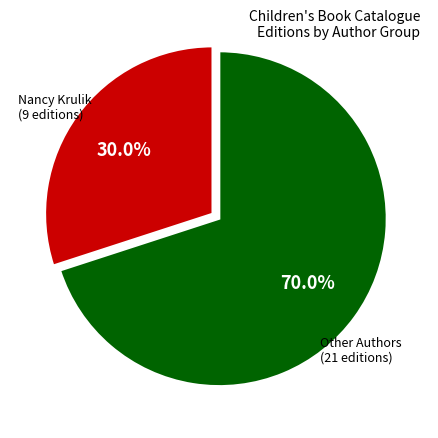

To the nearest percent, what is the difference between the largest and smallest slice percentages?

40%